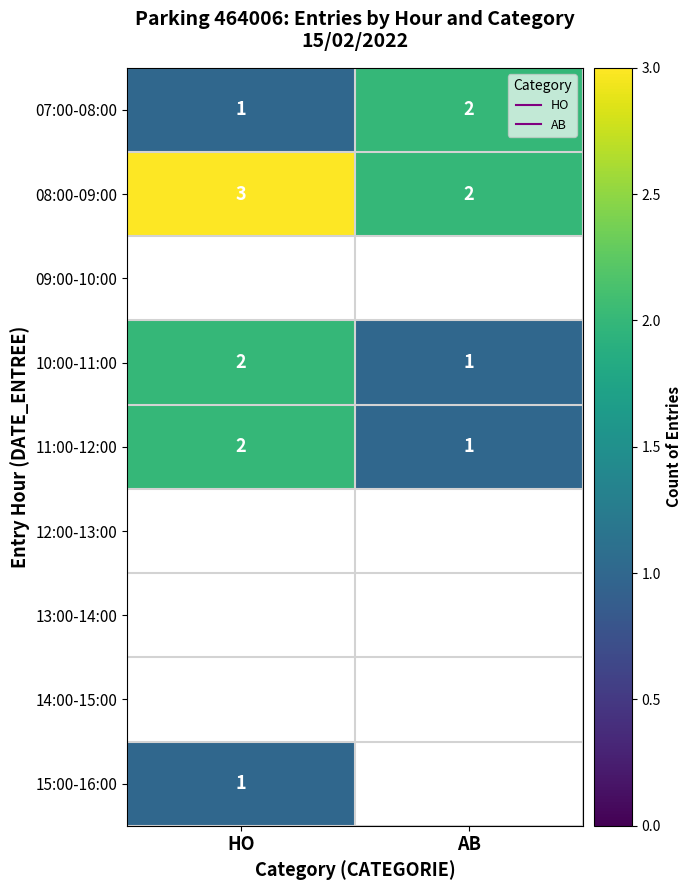

At how many categories does at least one series exceed 1?

2